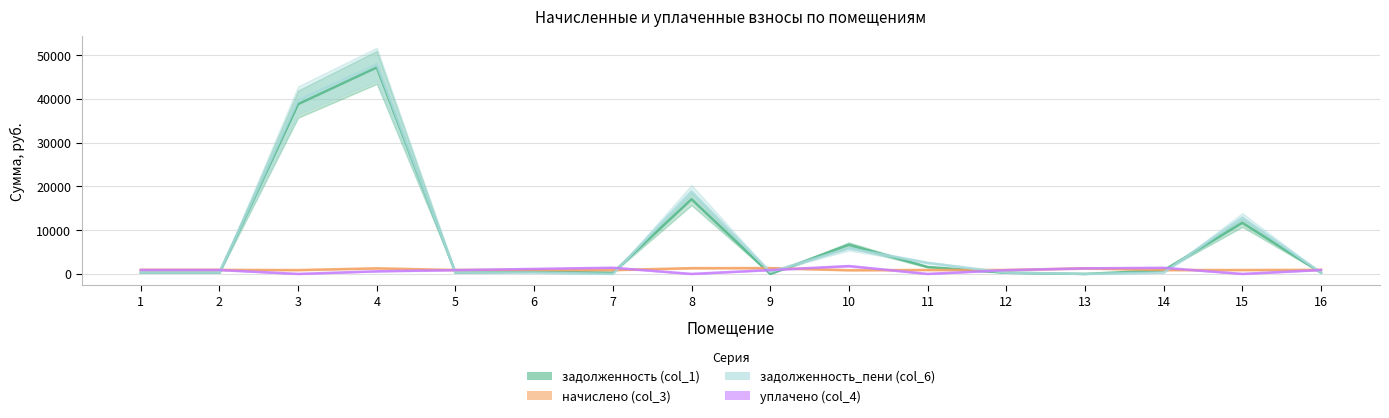

At which label does задолженность (col_1) reach its minimum?

9